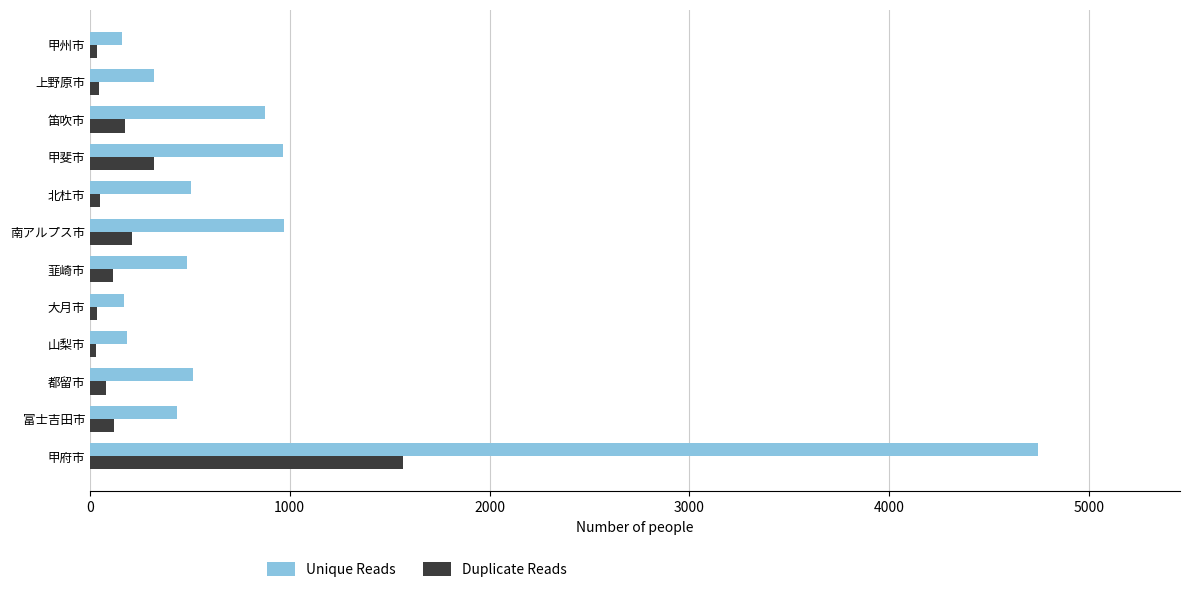

What is the difference between the maximum and minimum values in the Unique Reads series?

4581